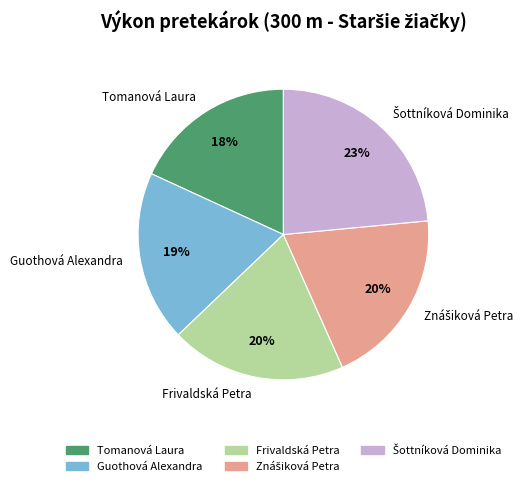

Count the number of slices in the pie.

5